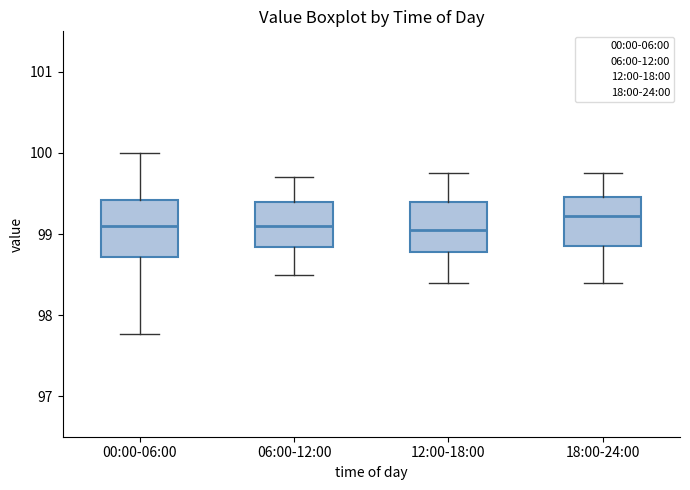

Which box has the highest median line?

18:00-24:00